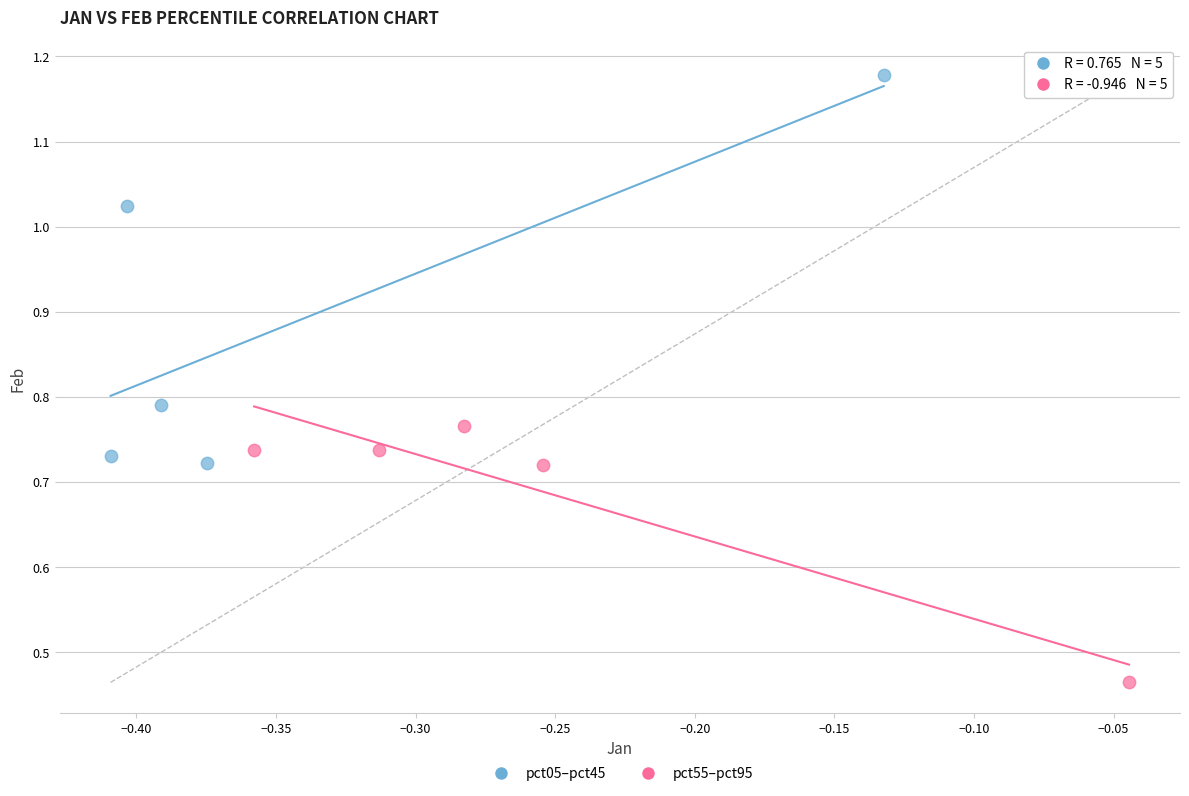

Which series contains the lowest Y value?

pct55–pct95